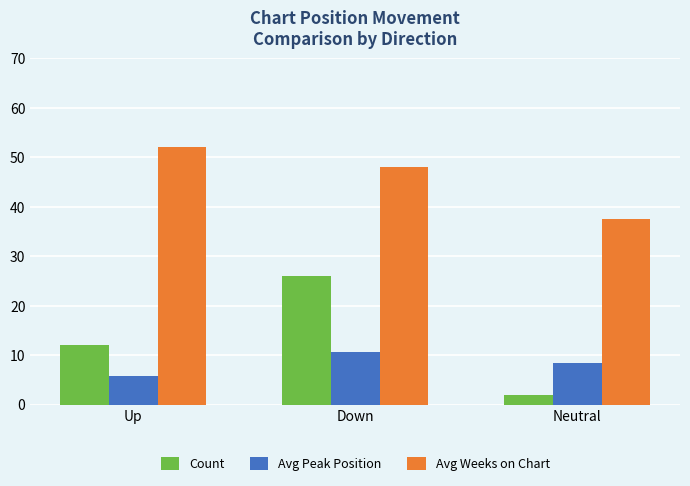

The value of Avg Weeks on Chart at Down is 48.0. True or false?

True